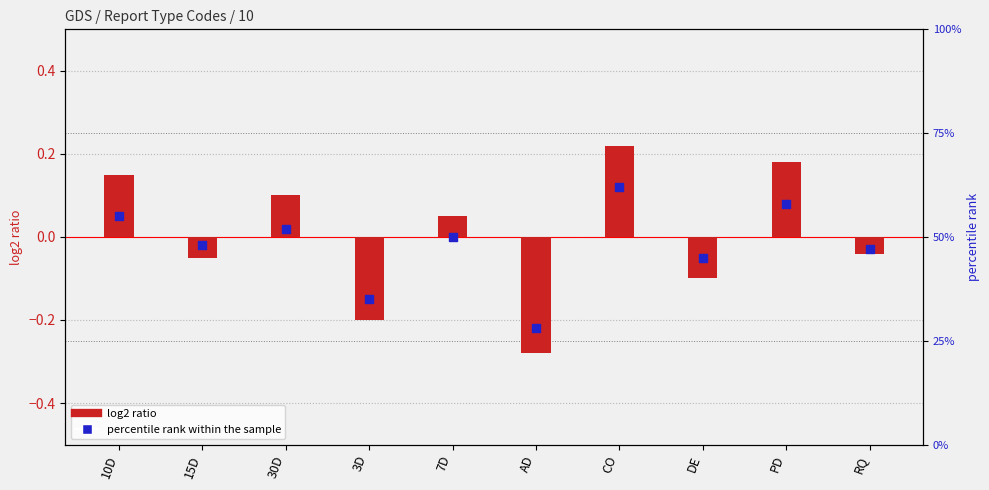

Which series reaches the maximum Y coordinate?

percentile rank within the sample